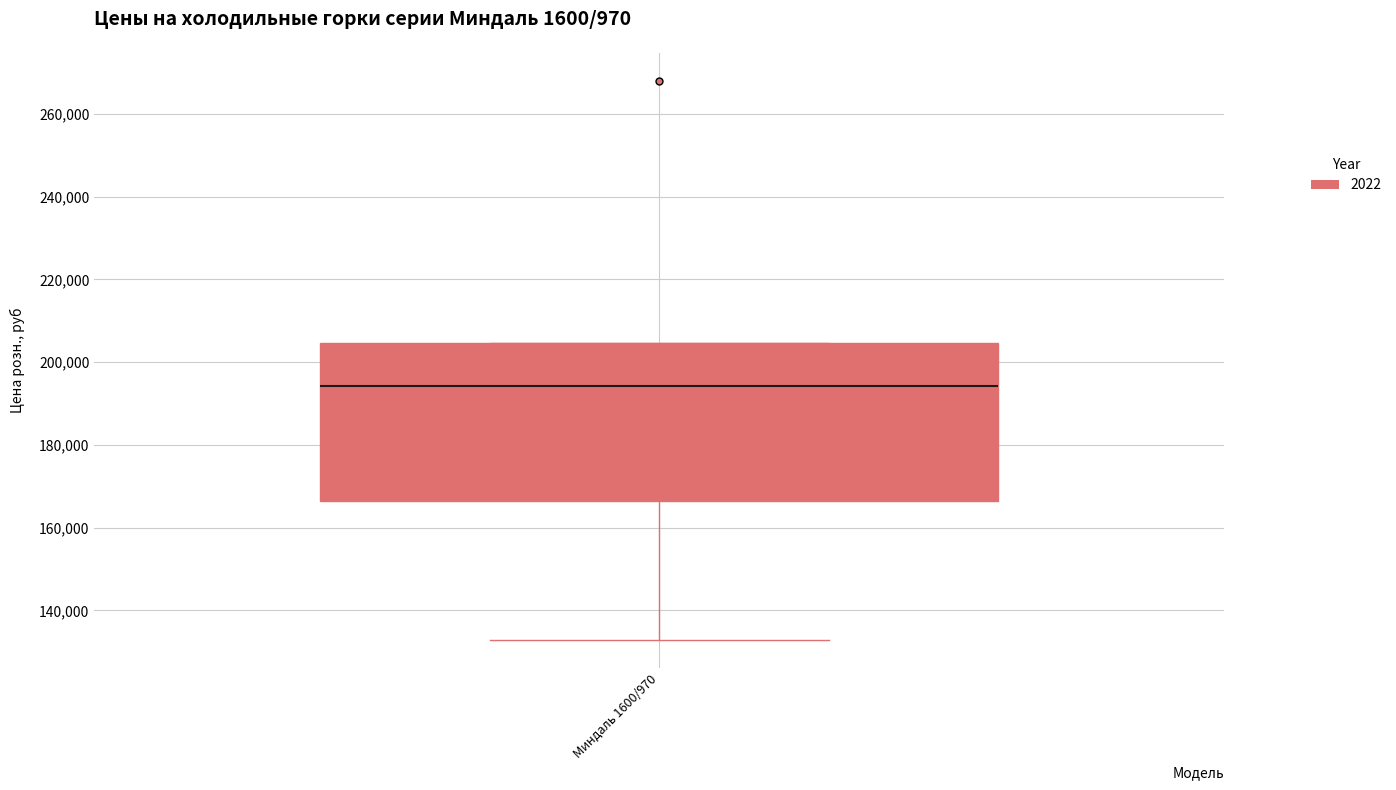

Read this box plot against the y-axis: the position of the median line, the range covered by the box, and the ends of both whiskers. The values are not printed on the chart, so give them approximately, as read against the axis.

median 194000, box 166000 to 204000, whiskers 132000 to 204000